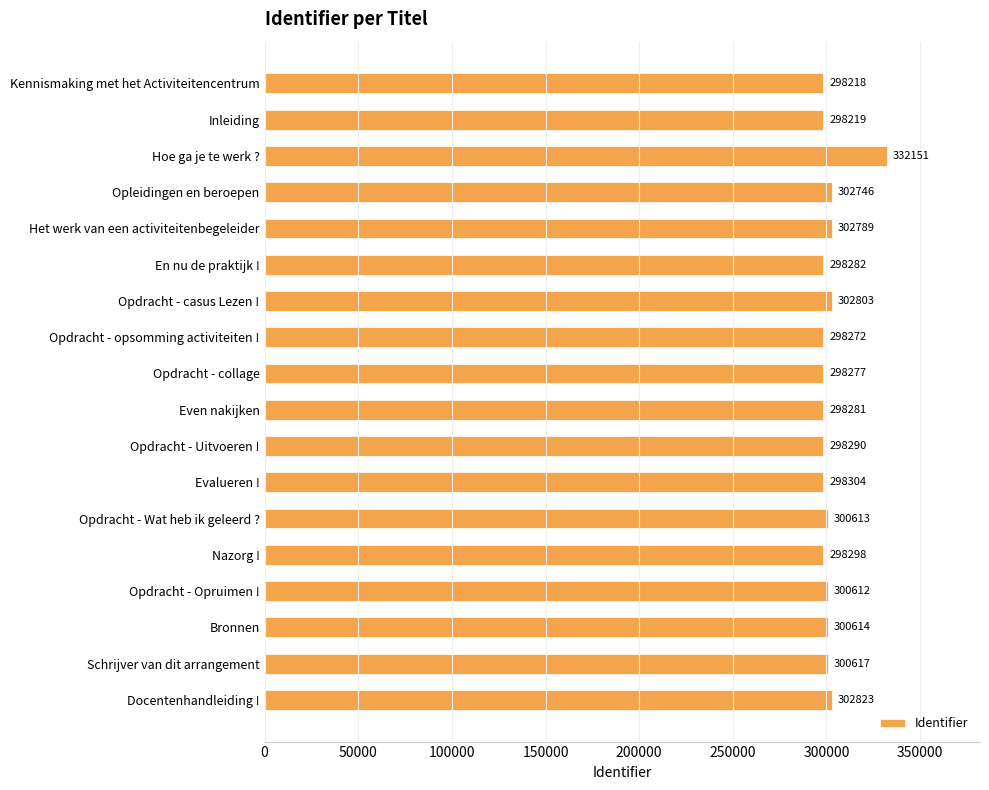

Rank the categories by value from highest to lowest.

Hoe ga je te werk ?, Docentenhandleiding !, Opdracht - casus Lezen !, Het werk van een activiteitenbegeleider, Opleidingen en beroepen, Schrijver van dit arrangement, Bronnen, Opdracht - Wat heb ik geleerd ?, Opdracht - Opruimen !, Evalueren !, Nazorg !, Opdracht - Uitvoeren !, En nu de praktijk !, Even nakijken, Opdracht - collage, Opdracht - opsomming activiteiten !, Inleiding, Kennismaking met het Activiteitencentrum